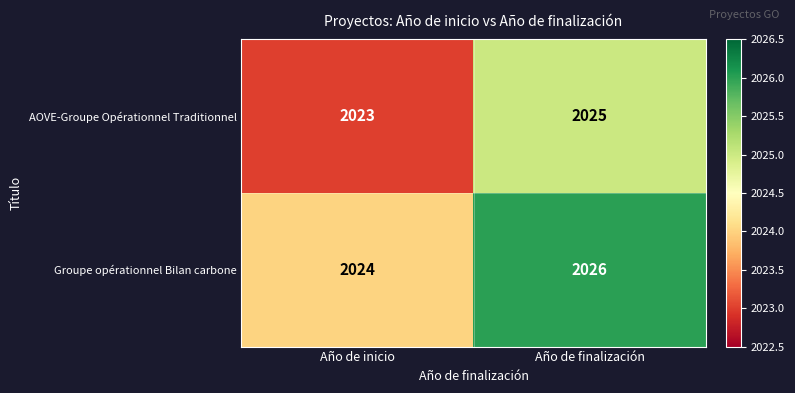

Where is AOVE-Groupe Opérationnel Traditionnel nearest to the value 2024?

Año de inicio